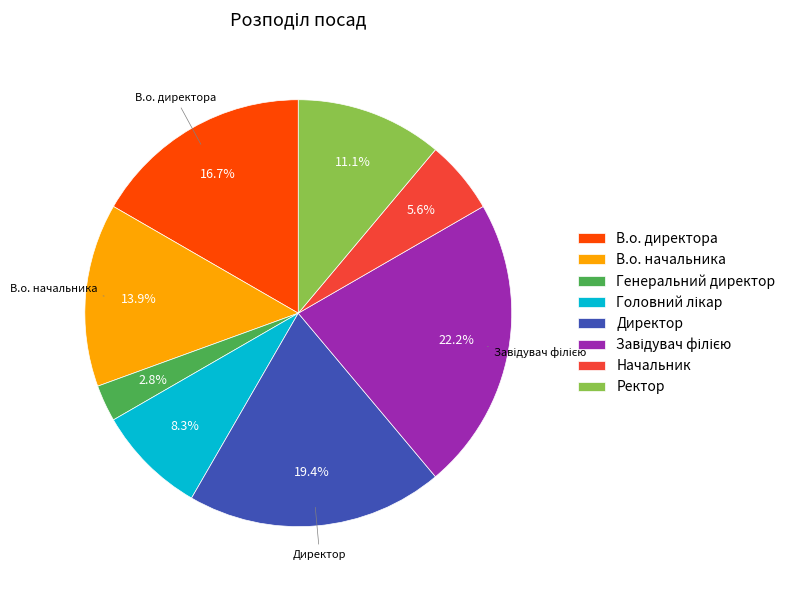

Which has a higher value, Ректор or Генеральний директор?

Ректор